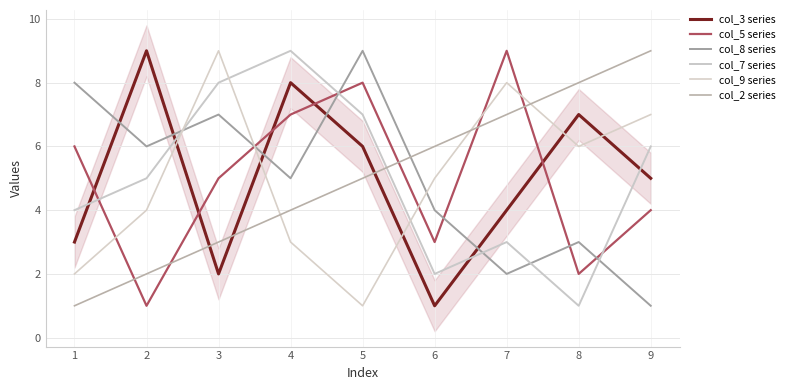

True or false: col_5 series and col_2 series intersect in this chart.

True